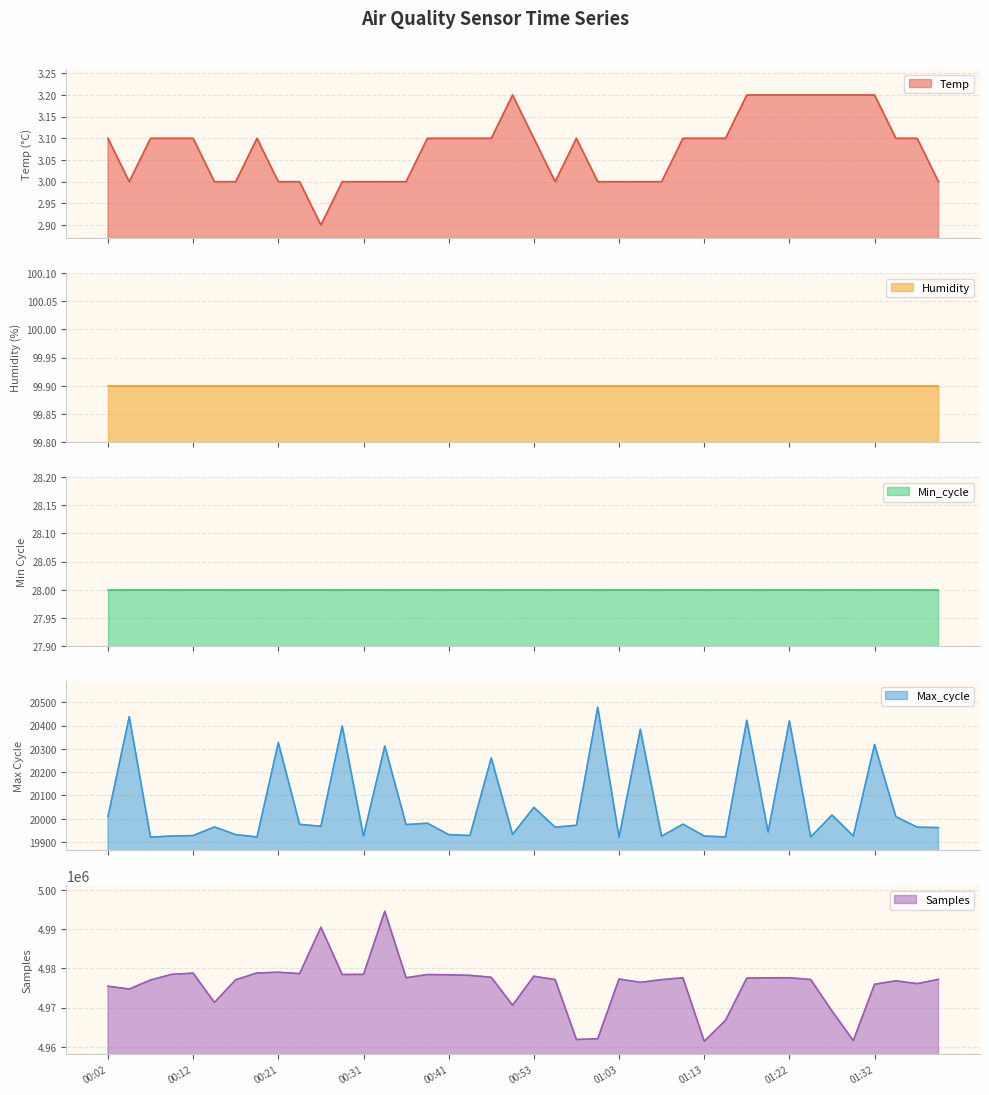

How many values in the Max_cycle series are below 19968?

20